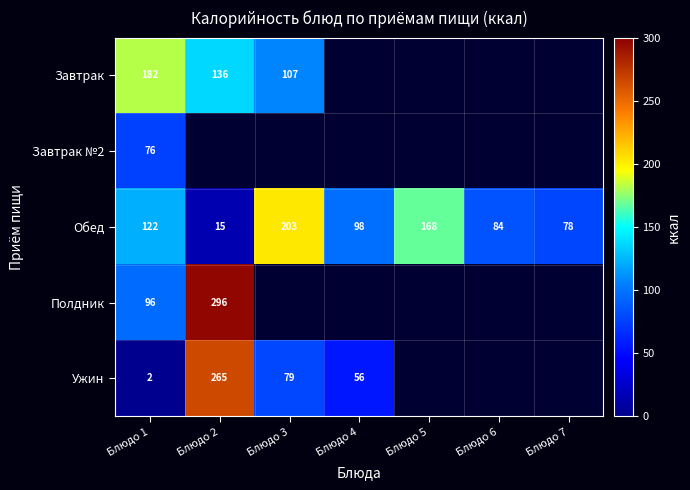

What is the spread (max minus min) of values at Блюдо 1?

180